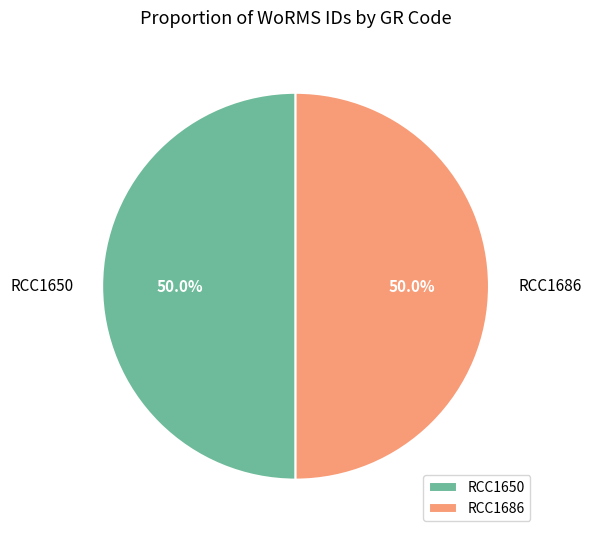

What is the total percentage of RCC1686 and RCC1650?

100.0%